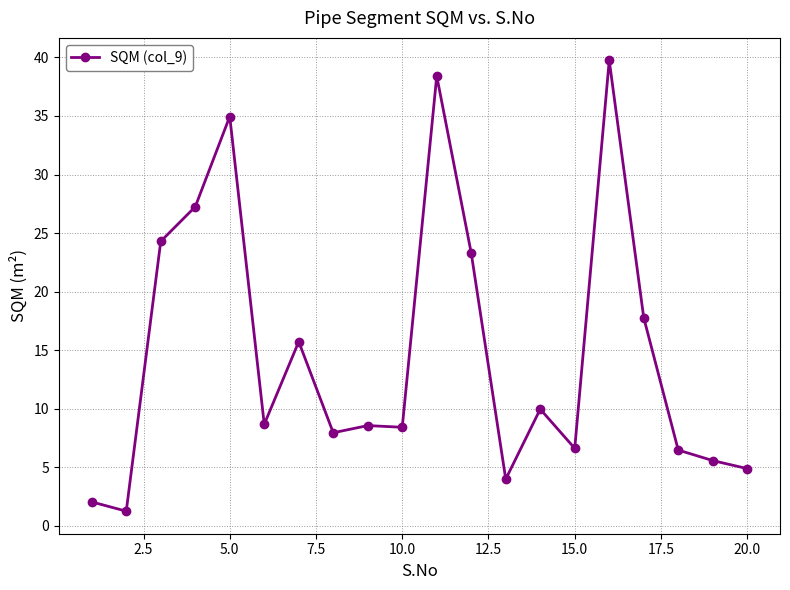

What is the value of the 19th point from the left?

5.6